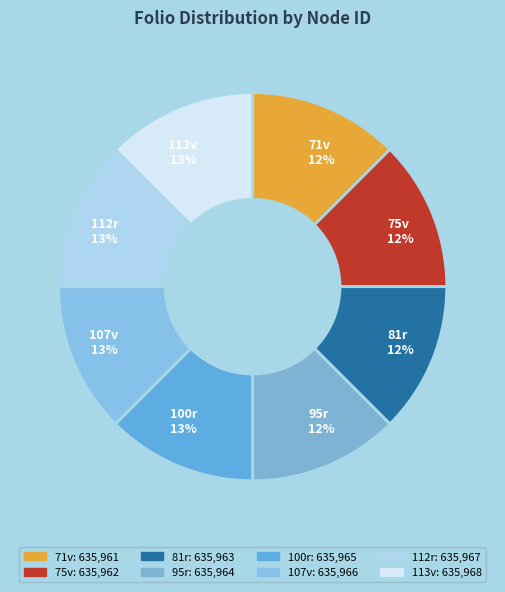

Is the sum of 95r and 112r greater than half?

No